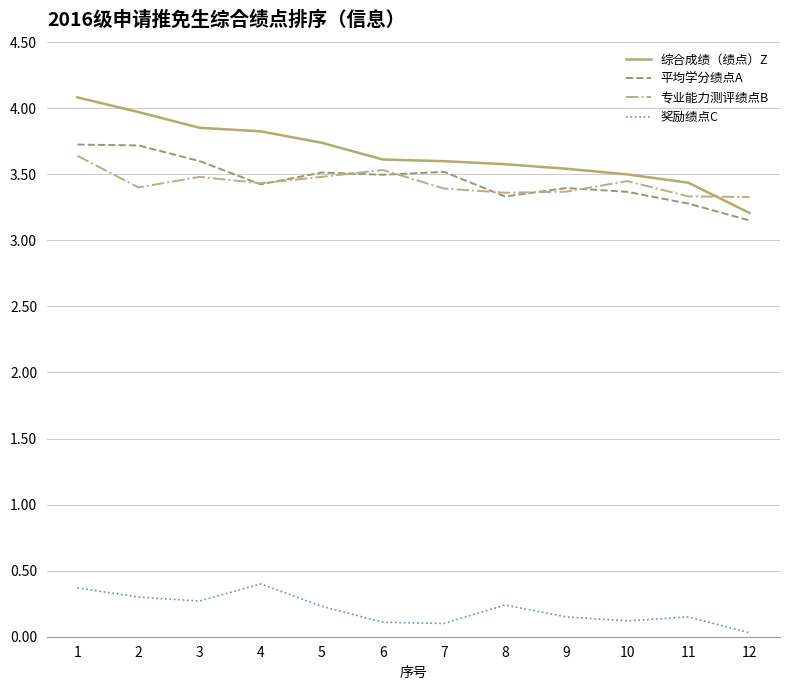

The 专业能力测评绩点B series shows 6.4 at 1. True or false?

False